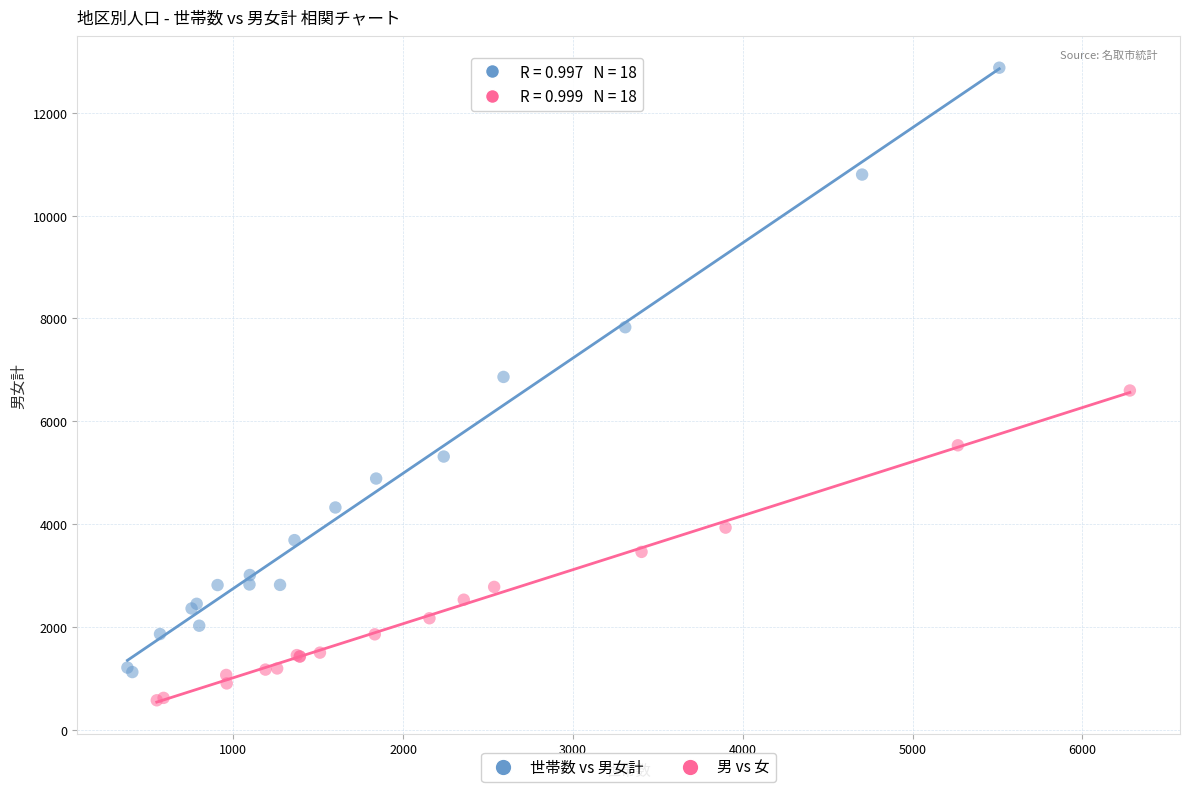

What are all the series names shown in the legend?

世帯数 vs 男女計, 男 vs 女